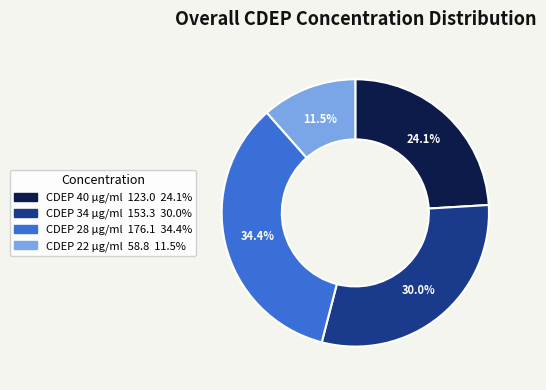

To the nearest percent, what percentage of the pie is CDEP 40 µg/ml?

24%